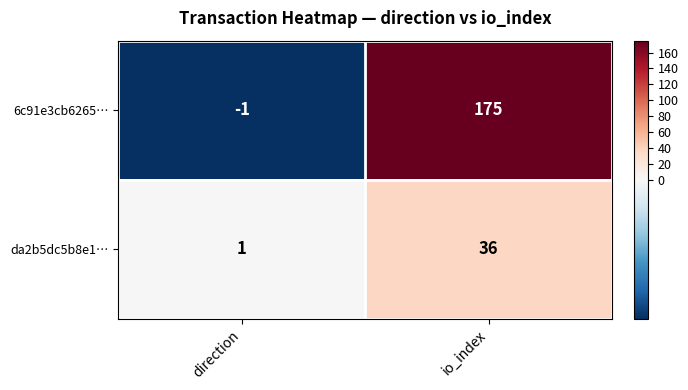

List the labels in order of da2b5dc5b8e1… value, largest first.

io_index, direction